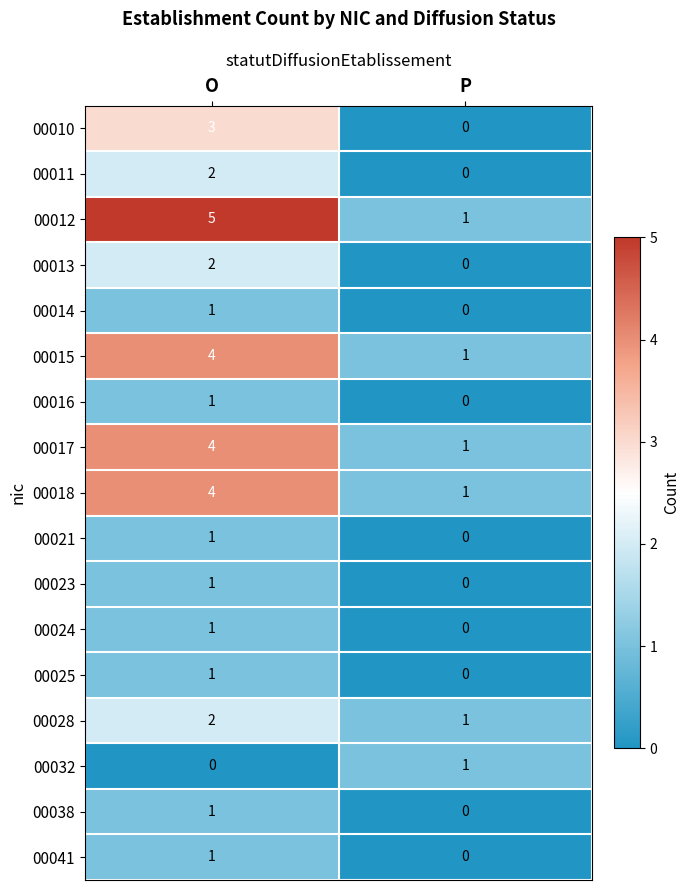

At how many categories does at least one series exceed 2?

1